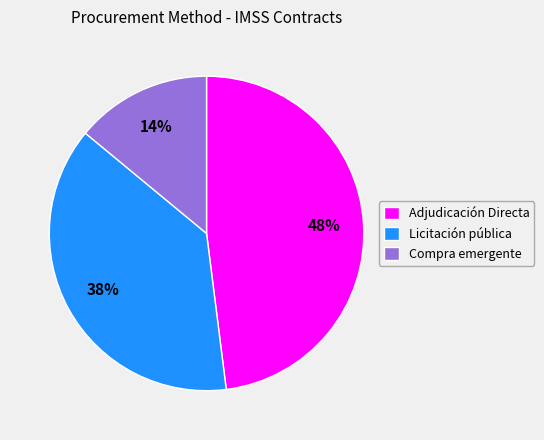

The Licitación pública slice represents 38% of the pie. True or false?

True